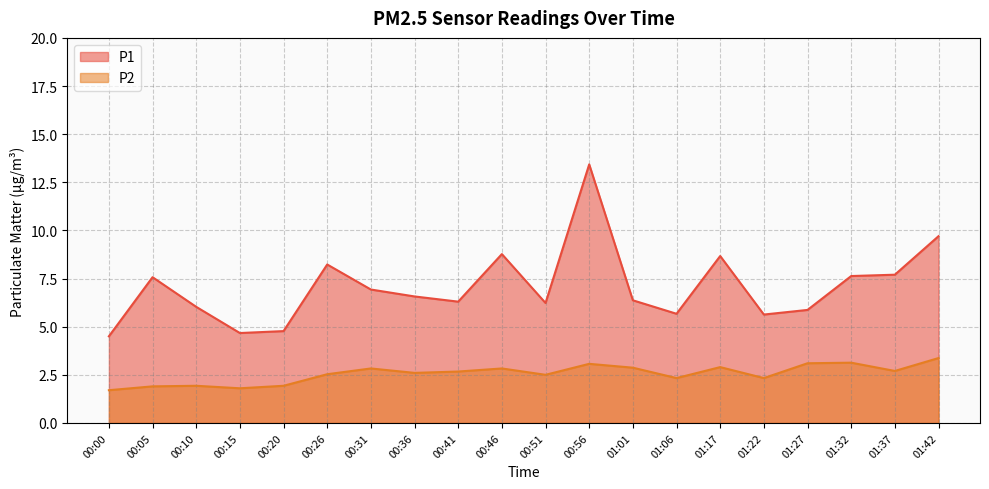

What is the sum of the P1 values at 00:51 and 00:10?

12.3